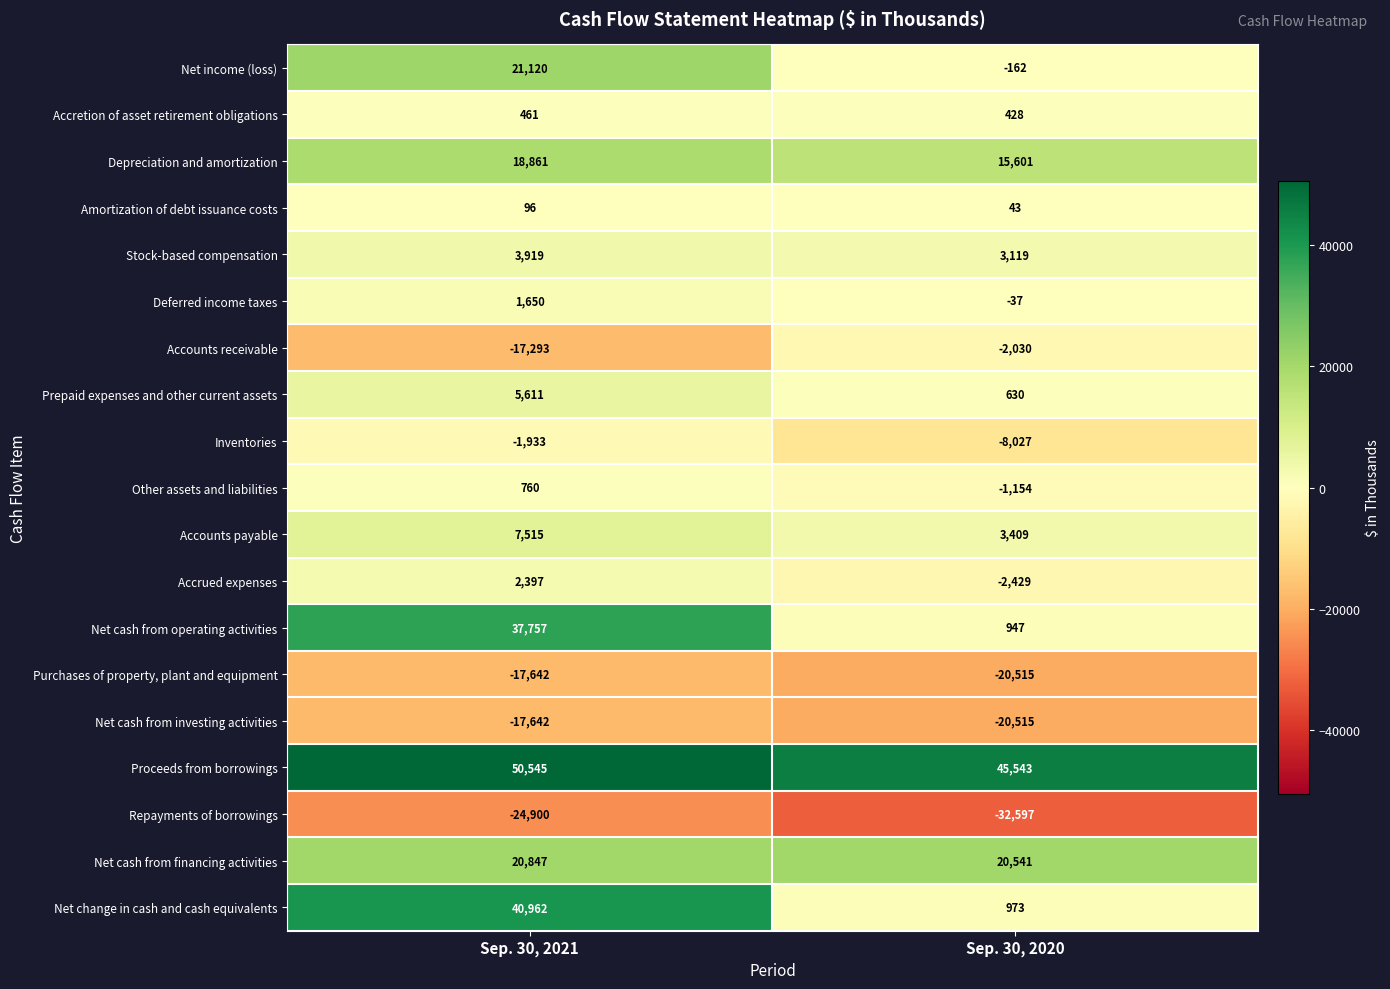

What value does the Amortization of debt issuance costs series have at Sep. 30, 2021, to the nearest 10?

100